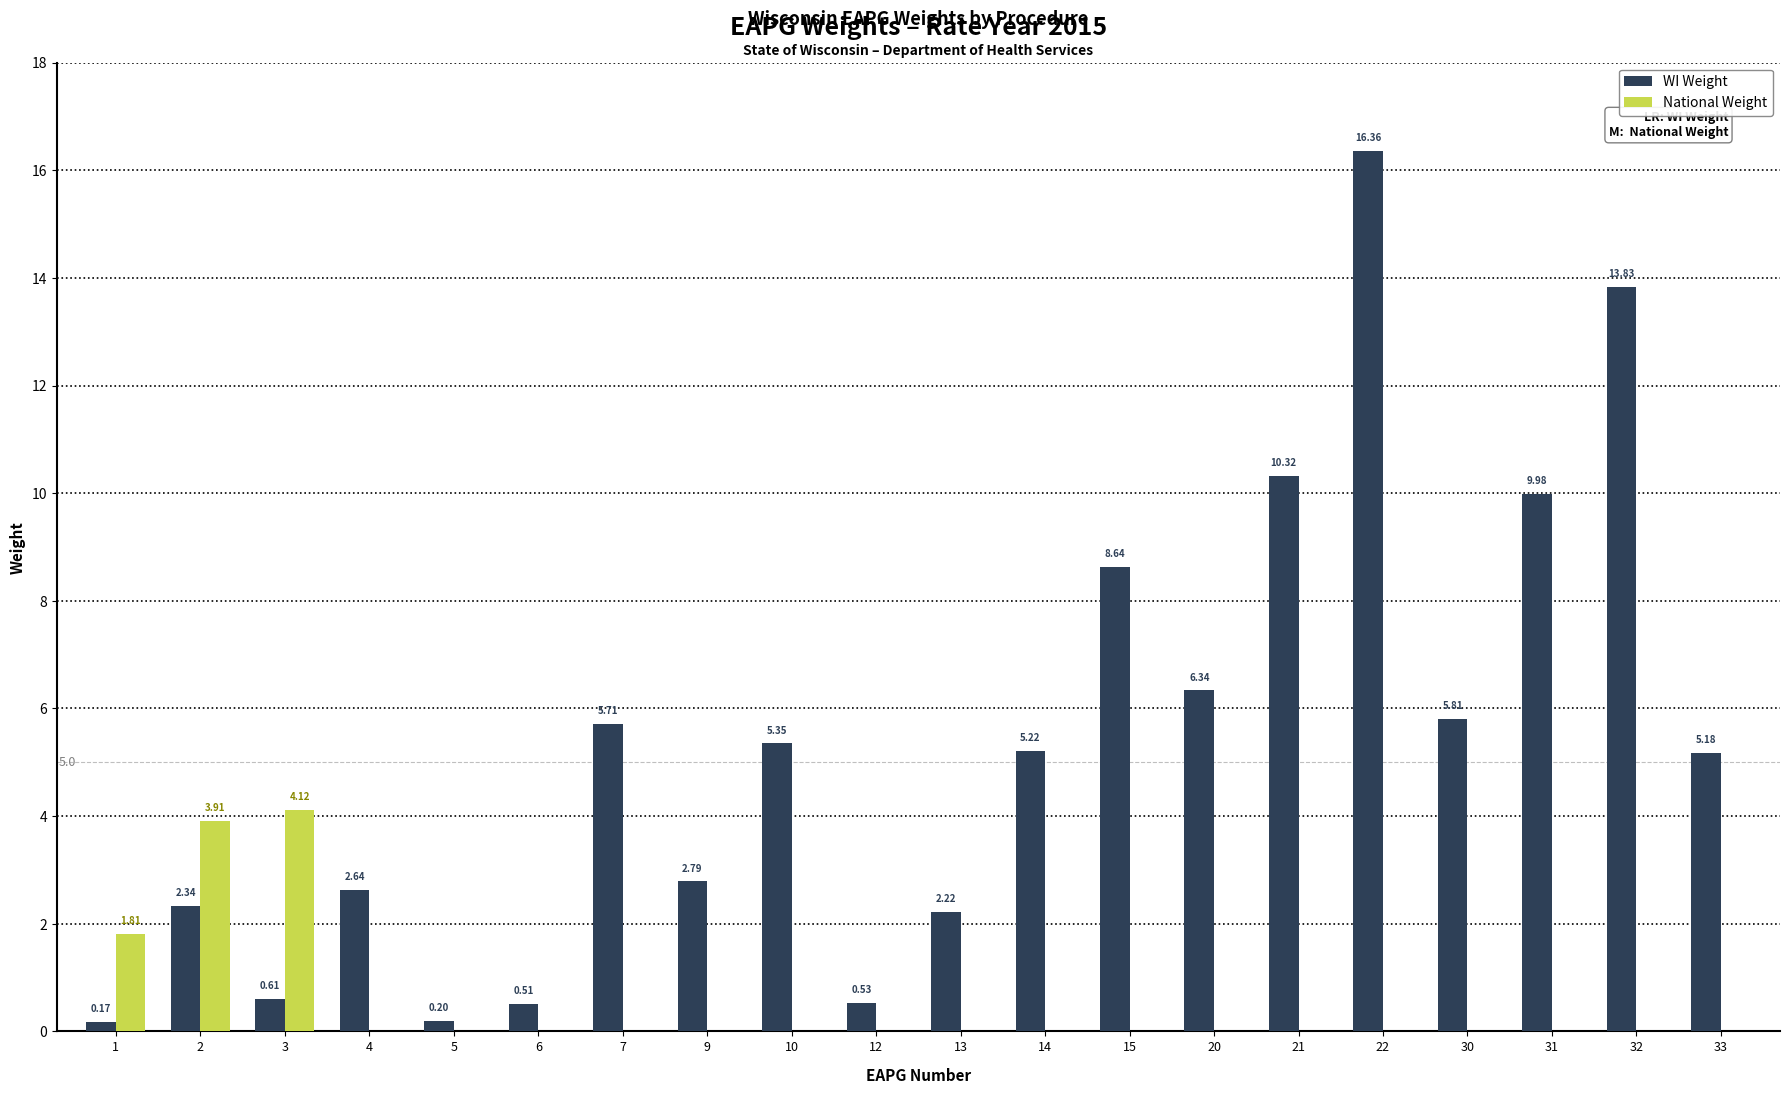

How many data points in WI Weight are above 5?

11